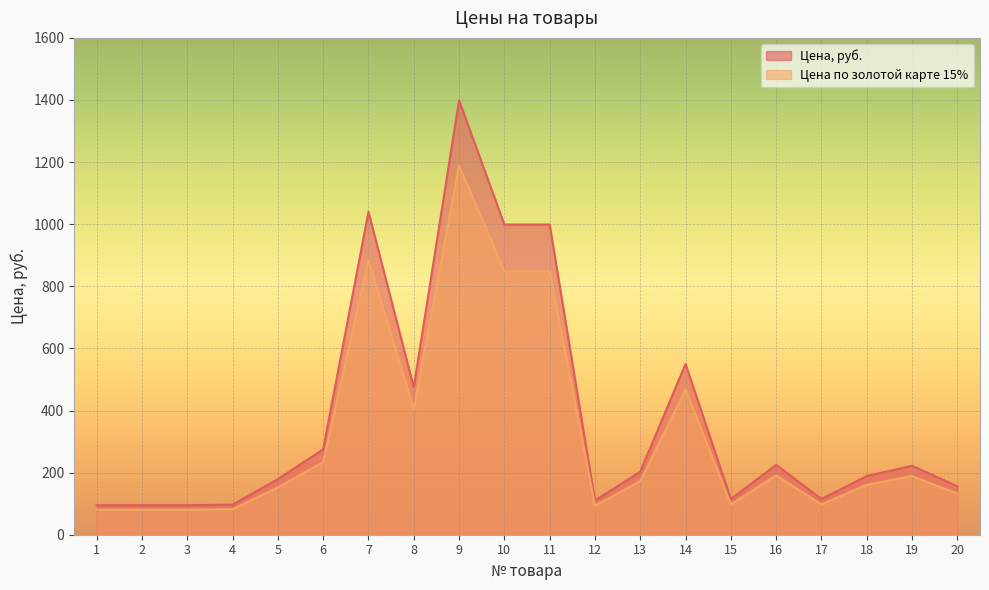

True or false: Цена, руб. and Цена по золотой карте 15% intersect in this chart.

False